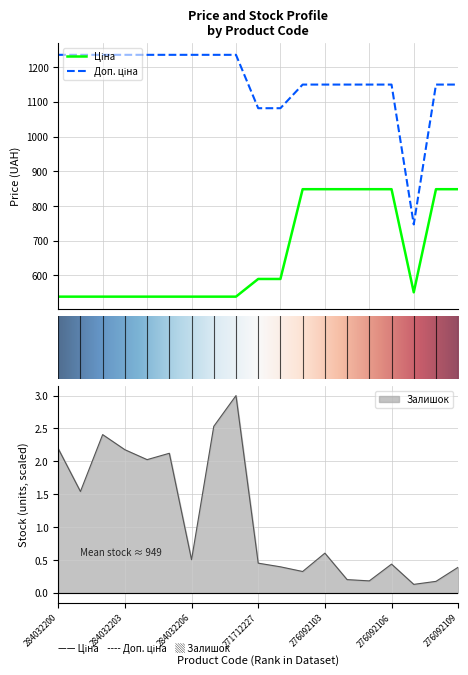

At which label is Залишок closest to 1?

276092103